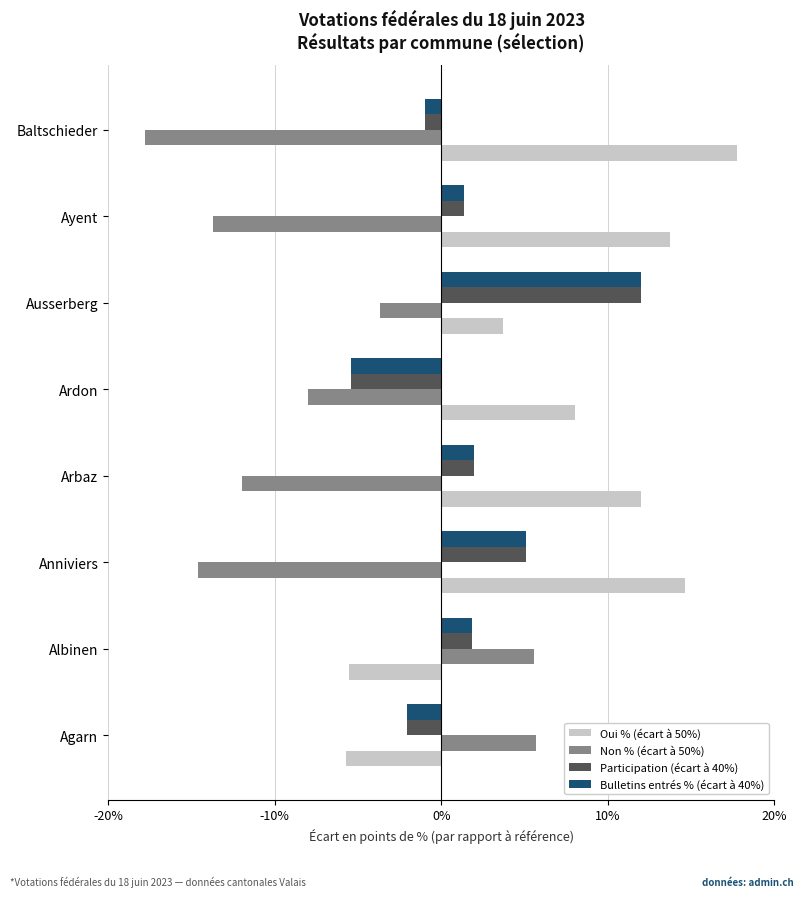

Which label corresponds to the largest value in the chart?

Baltschieder